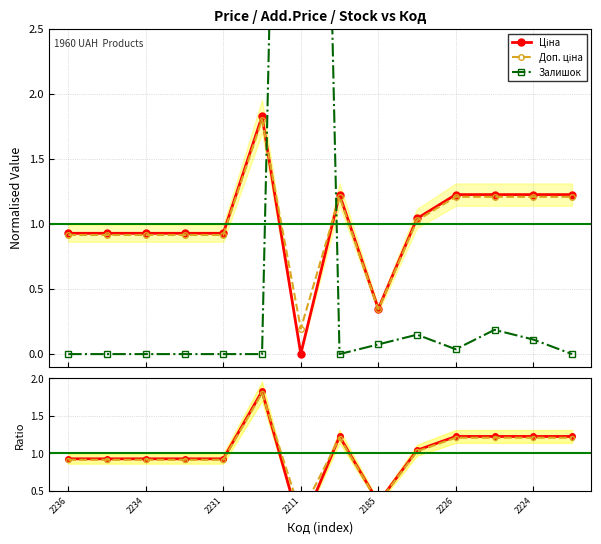

What is the difference between the second highest and second lowest values in the Залишок series?

0.2